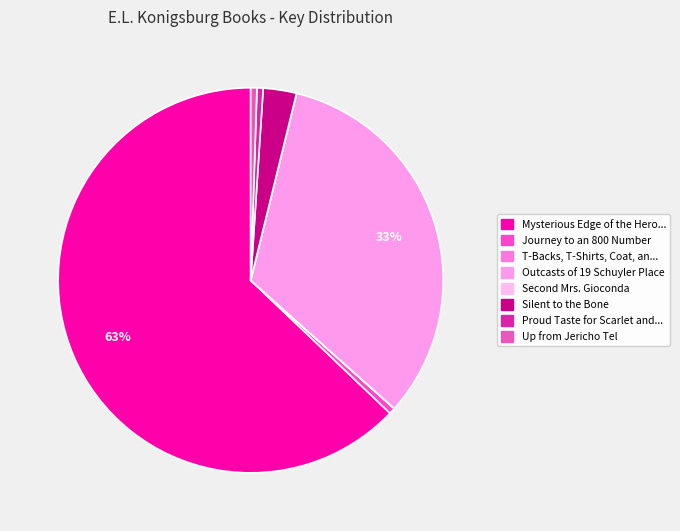

Which slice is the smallest?

Second Mrs. Gioconda